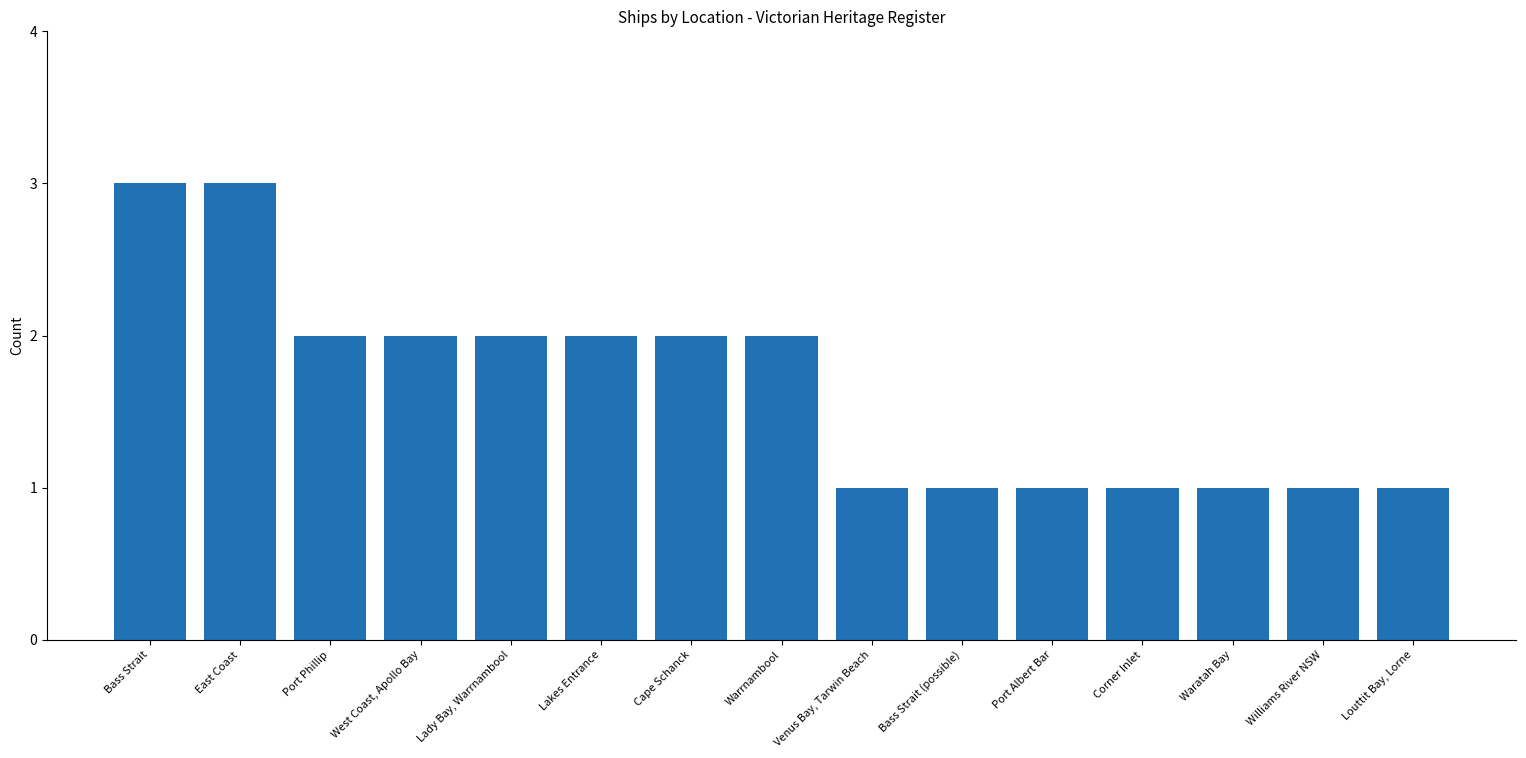

What is the sum of all values?

25